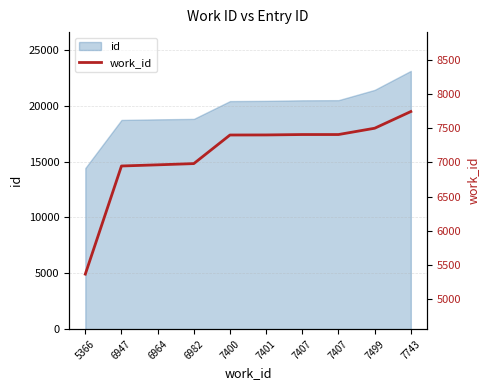

Which category has the lowest value across all series?

5366